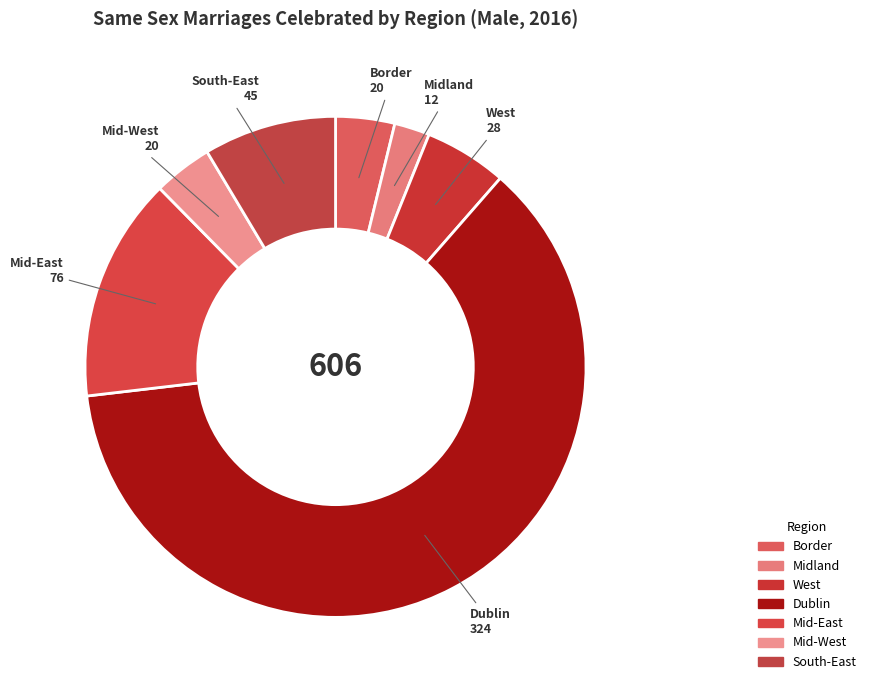

Does Dublin account for over 50% of the chart?

Yes